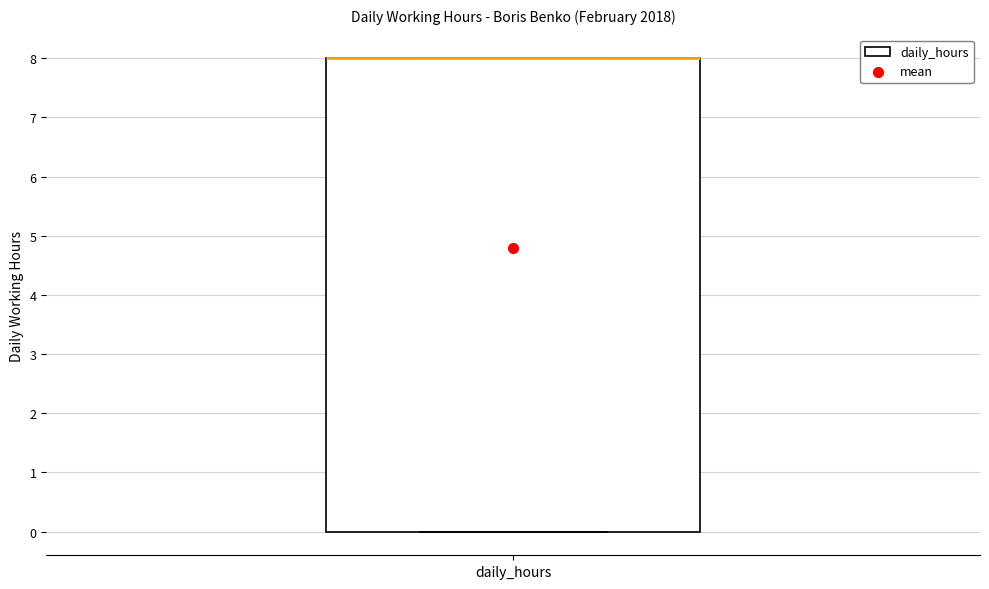

Where is the upper edge of the box for daily_hours on the y-axis? The values are not printed on the chart, so give them approximately, as read against the axis.

8